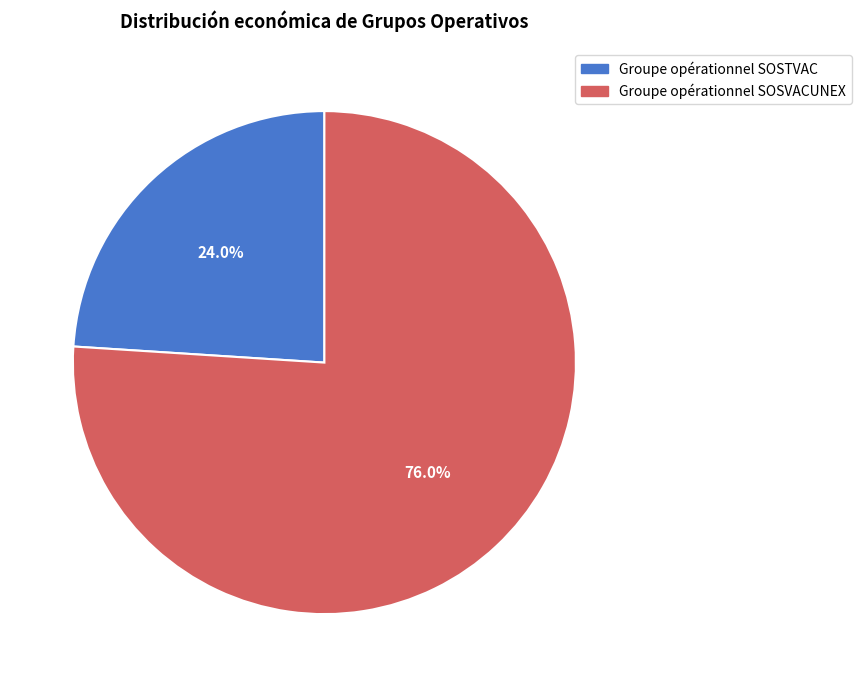

To the nearest percent, what portion does Groupe opérationnel SOSVACUNEX represent?

76%